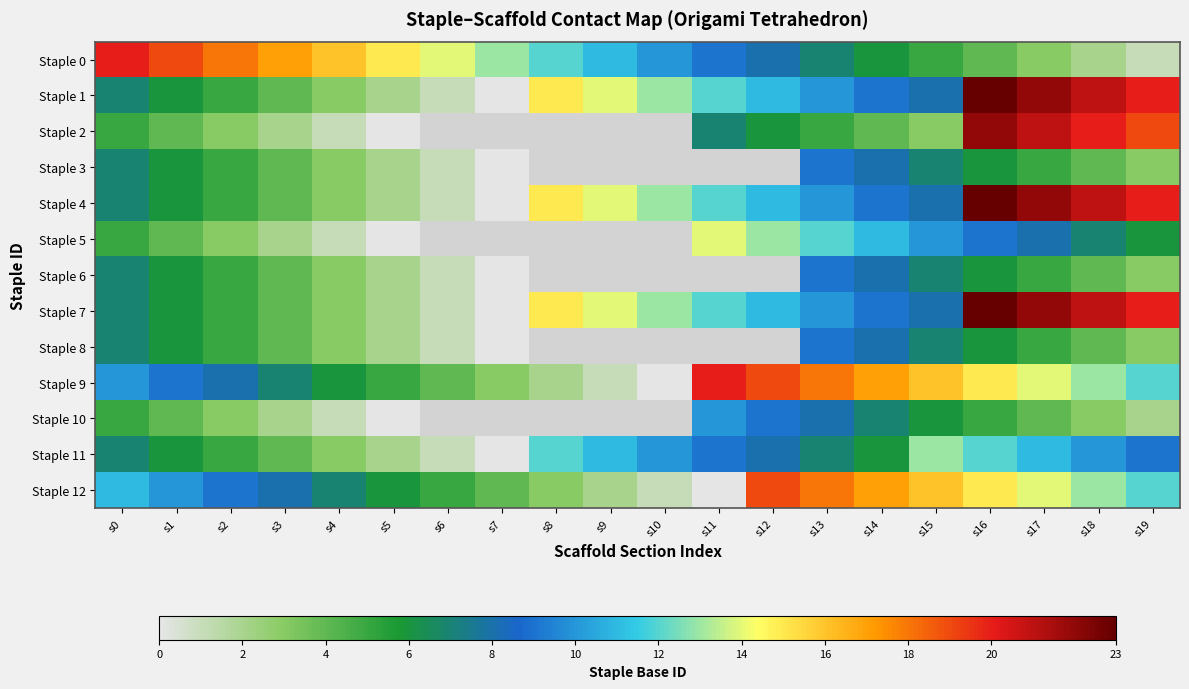

What is the difference between the maximum and minimum values in the Staple 5 series?

14.0